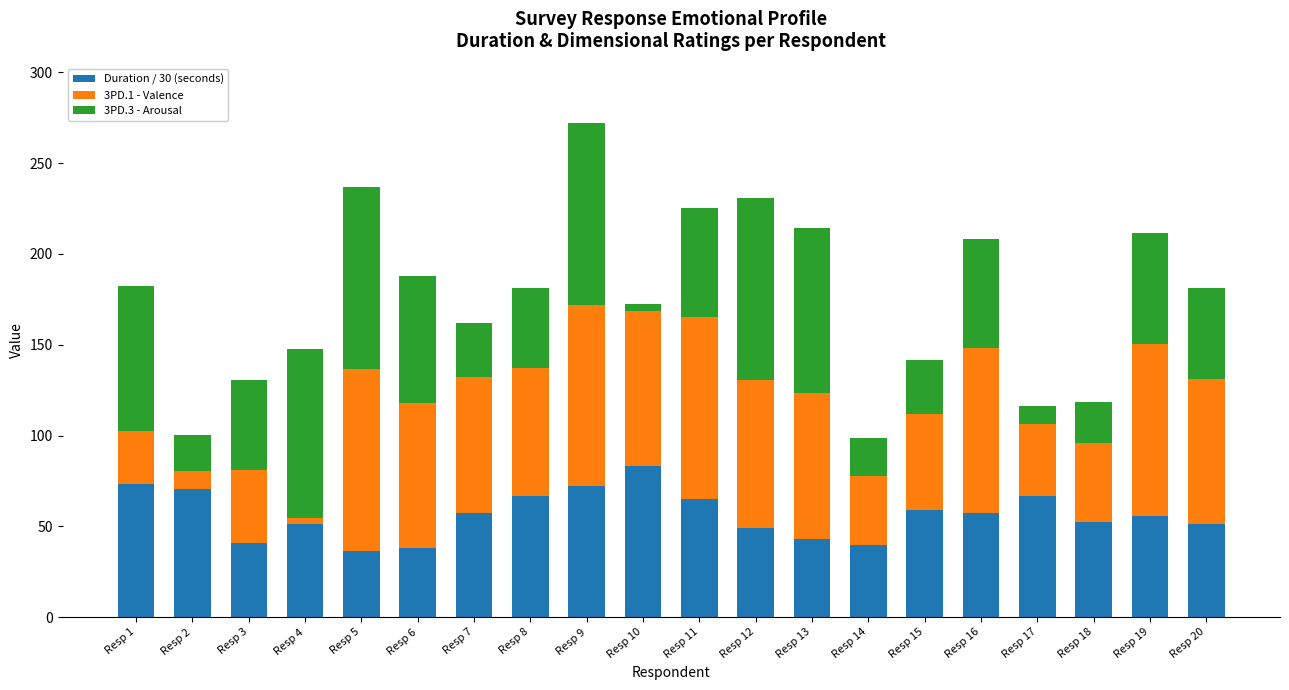

What is the value of the Duration / 30 (seconds) bar at the 4th from the left?

51.5